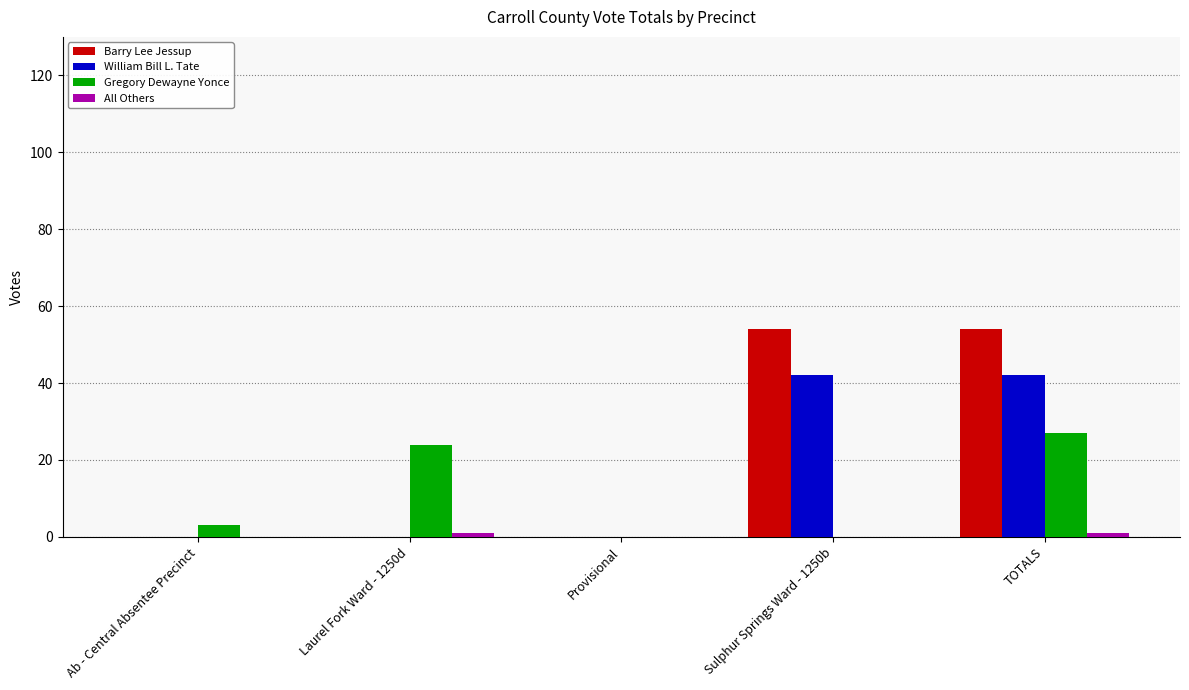

Count the William Bill L. Tate values in the range 0 to 42.

5